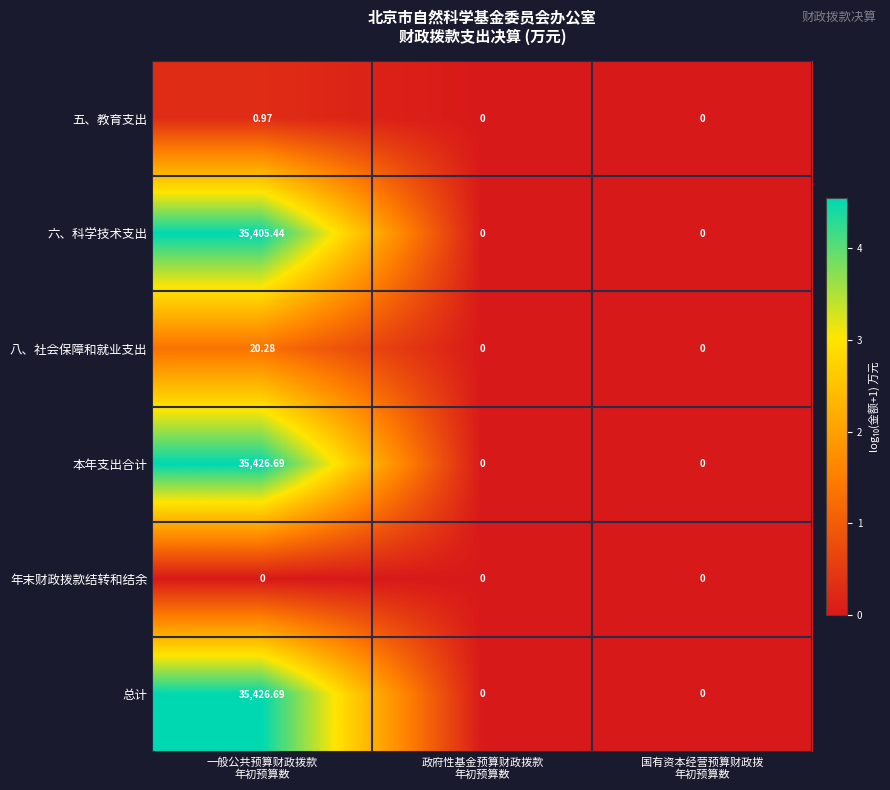

How many data points does each series have?

3